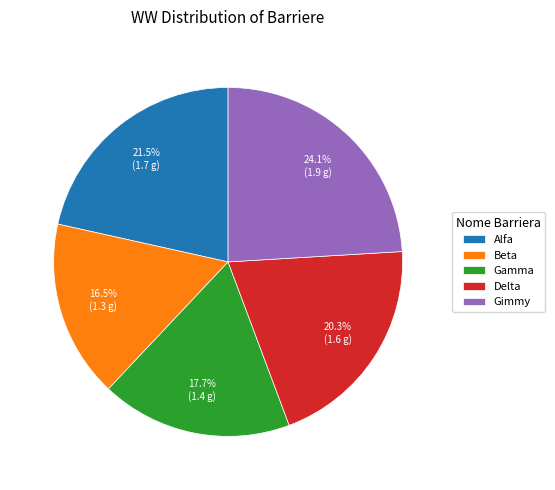

What is the ratio of the value at Beta to the value at Delta?

0.8